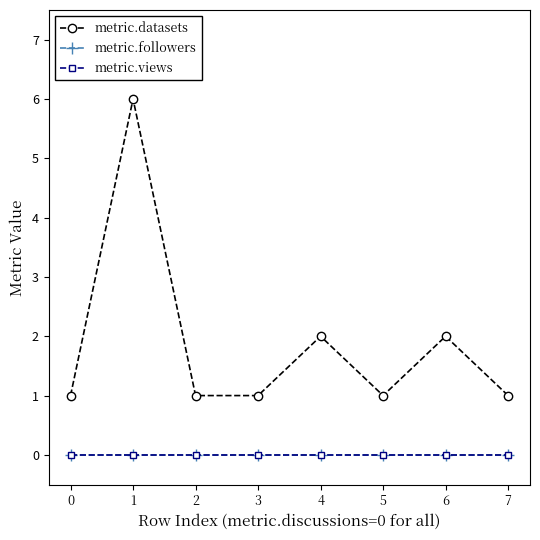

Does the chart display data point markers on the line(s)?

Yes